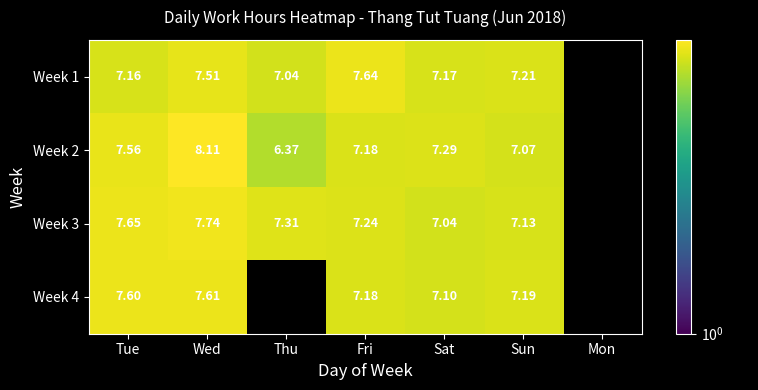

The value of Week 3 at Thu is 7.3. True or false?

True